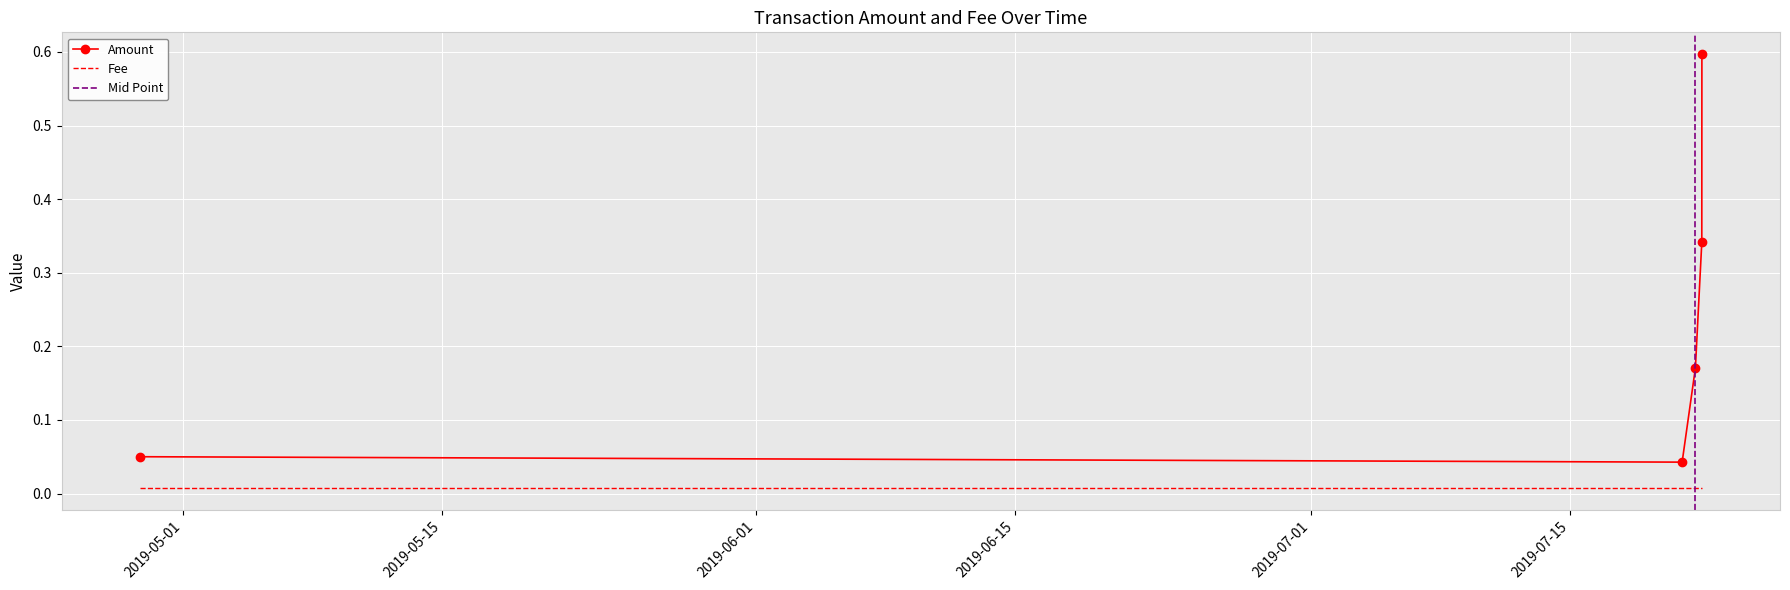

List the series in order of their peak value, highest first.

Amount, Fee